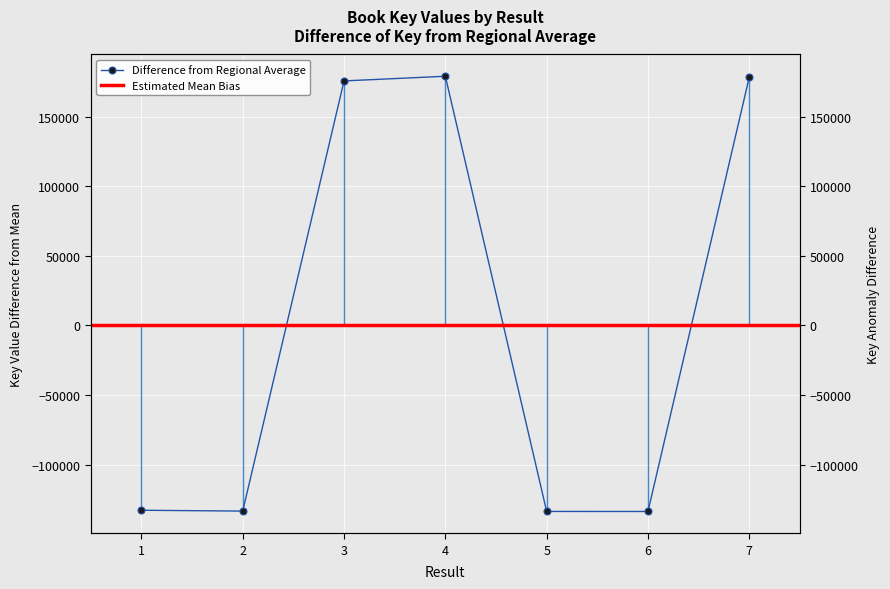

What is the difference between the maximum and second lowest values?

312992.0